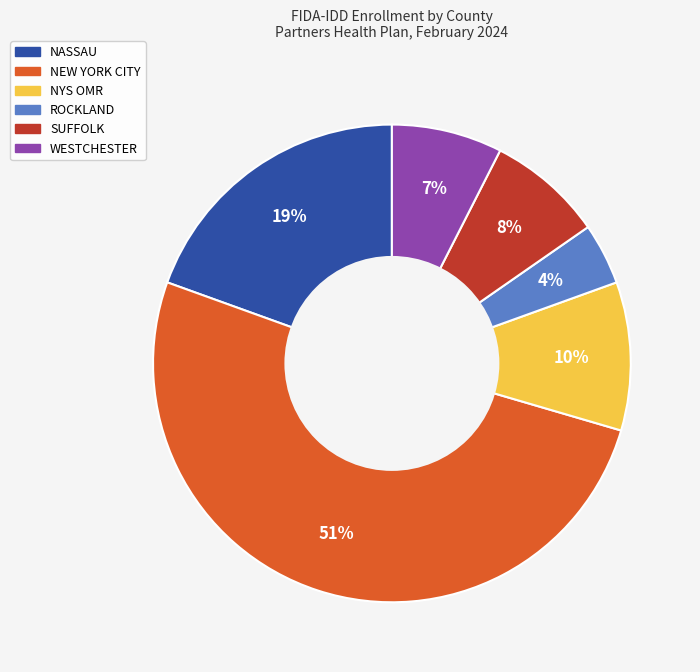

Which category has the biggest portion of the pie?

NEW YORK CITY